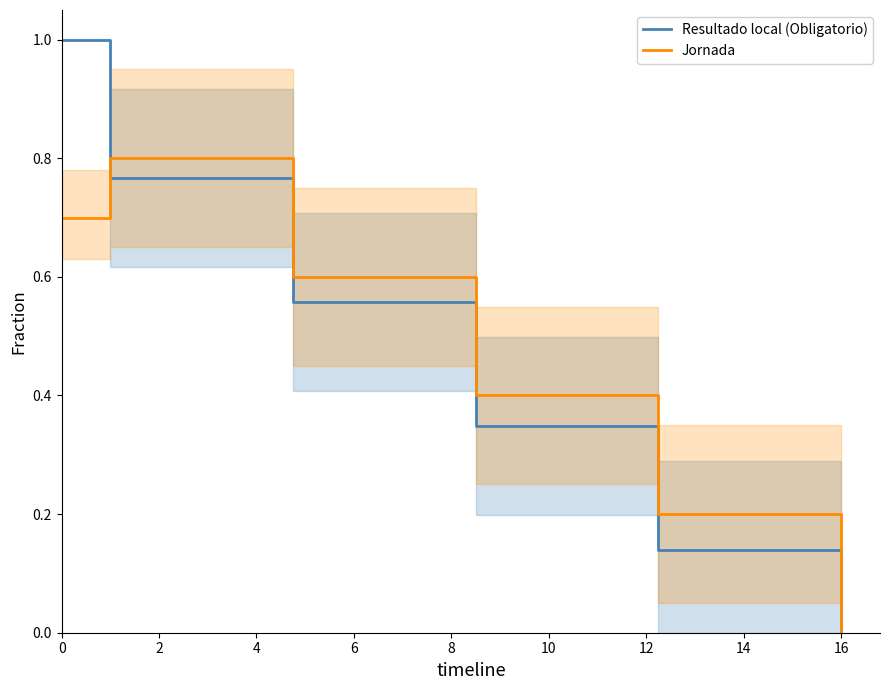

Which series has the largest range (max minus min)?

Resultado local (Obligatorio)